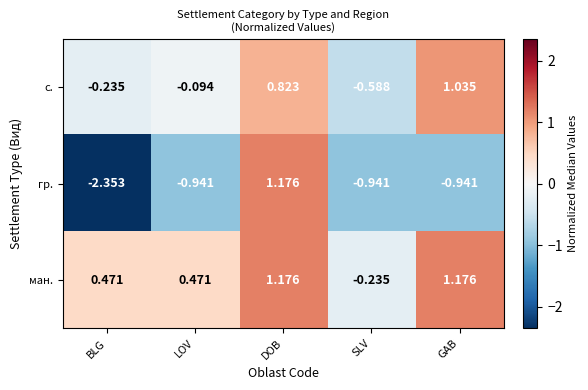

Between BLG and SLV, which series saw the biggest shift?

гр.